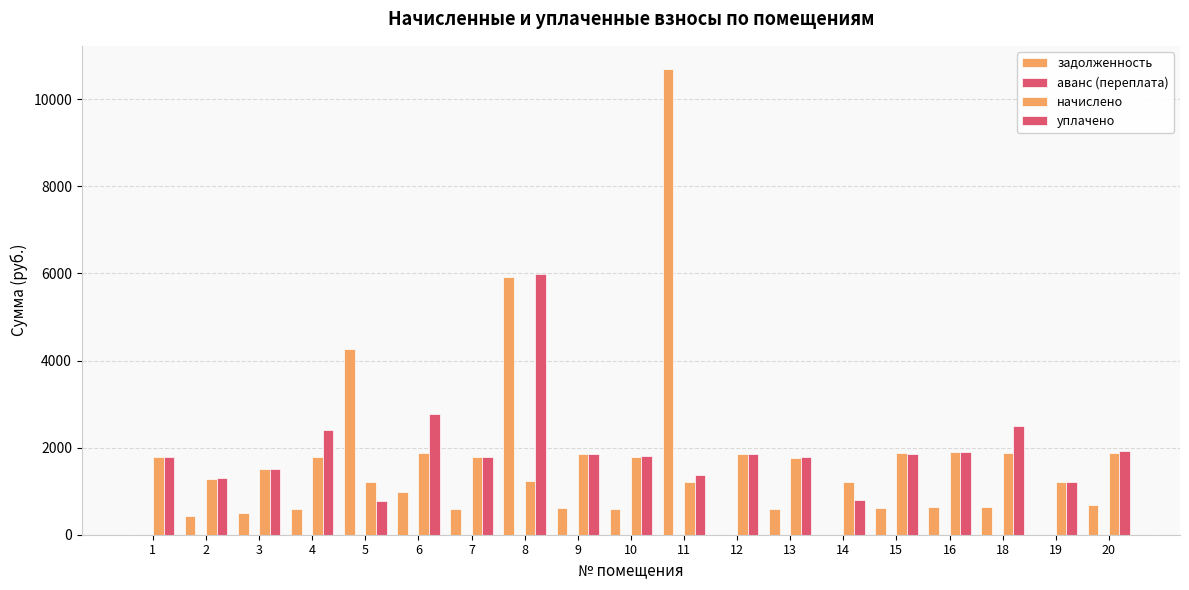

How many values in the начислено series exceed 1795?

10